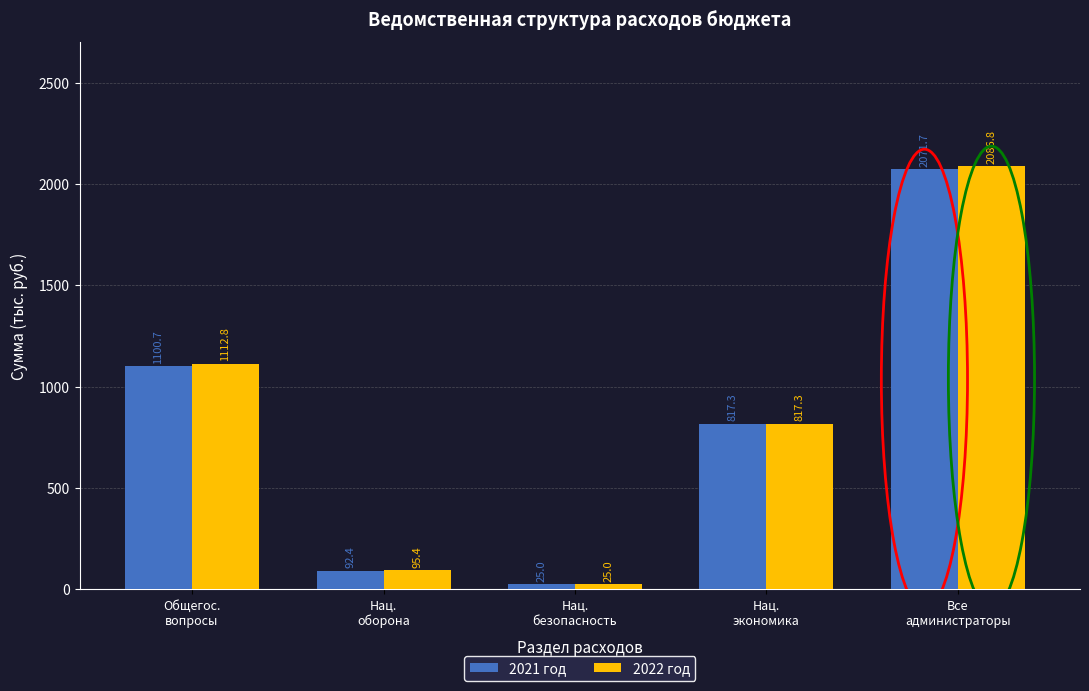

At which category does the chart reach its peak across all series?

Все
администраторы